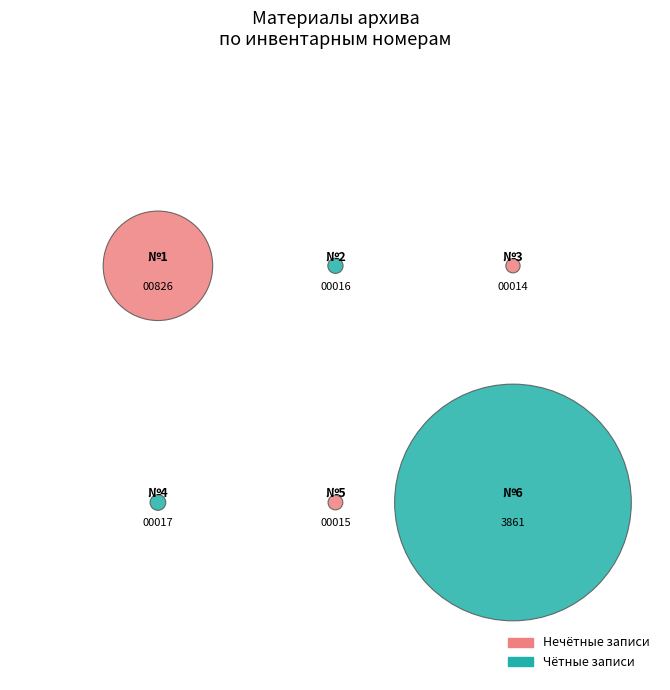

What percentage is NOT represented by 1?

82.6%